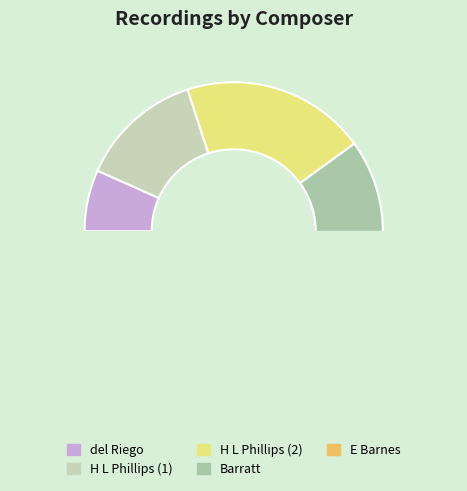

Is H L Phillips (1) the majority of the pie?

No